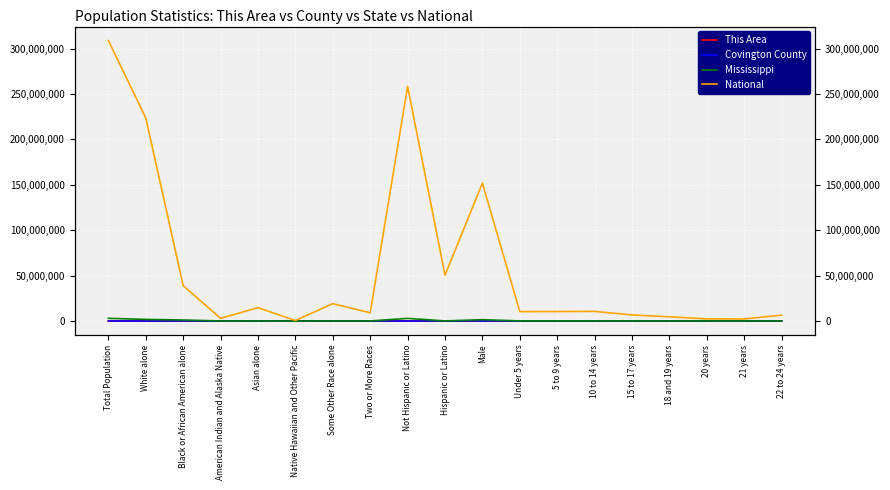

Count the number of categories in the chart.

19